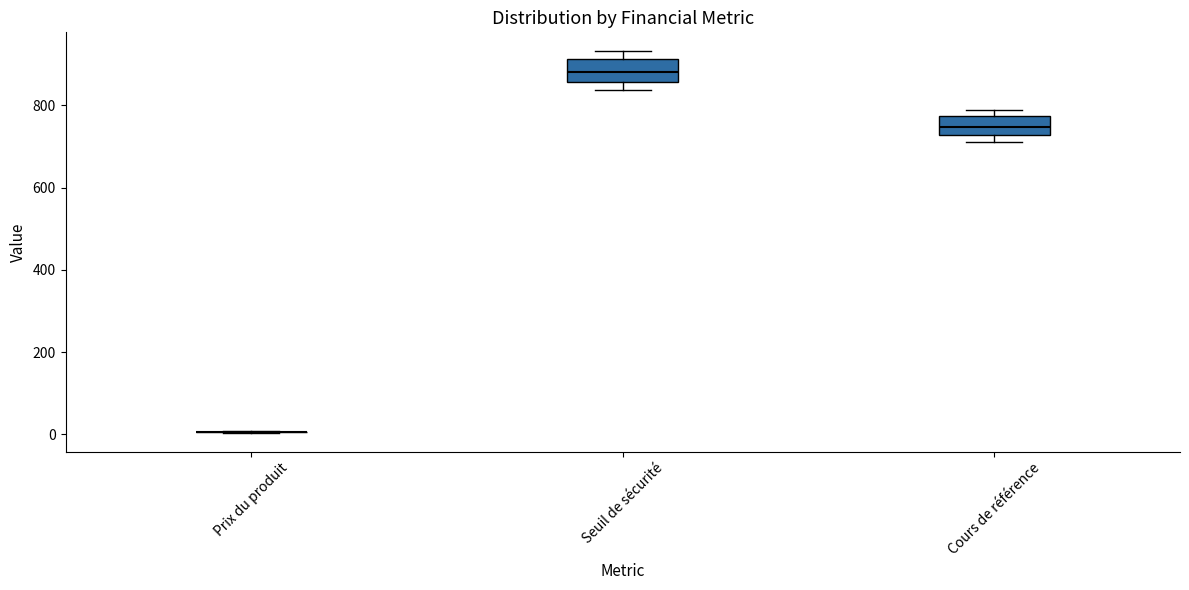

Reading left to right, read every box against the y-axis: the position of its median line, the range the box covers, and the ends of its whiskers. The values are not printed on the chart, so give them approximately, as read against the axis.

Prix du produit: box collapsed to a line at 0, whiskers 0 to 0
Seuil de sécurité: median 880, box 860 to 920, whiskers 840 to 940
Cours de référence: median 740, box 720 to 780, whiskers 720 (just below the box's lower edge) to 780 (just above the box's upper edge)